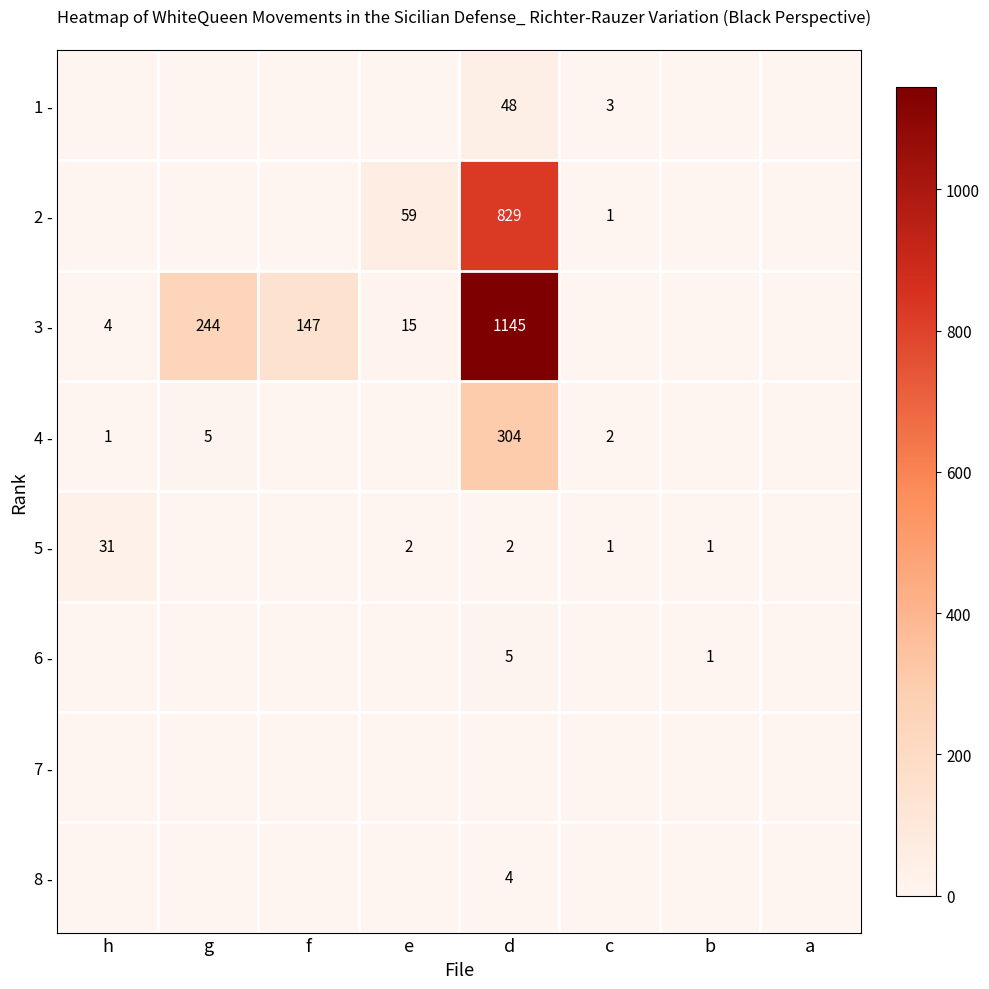

Is it true that 4 - equals 304 at d?

True